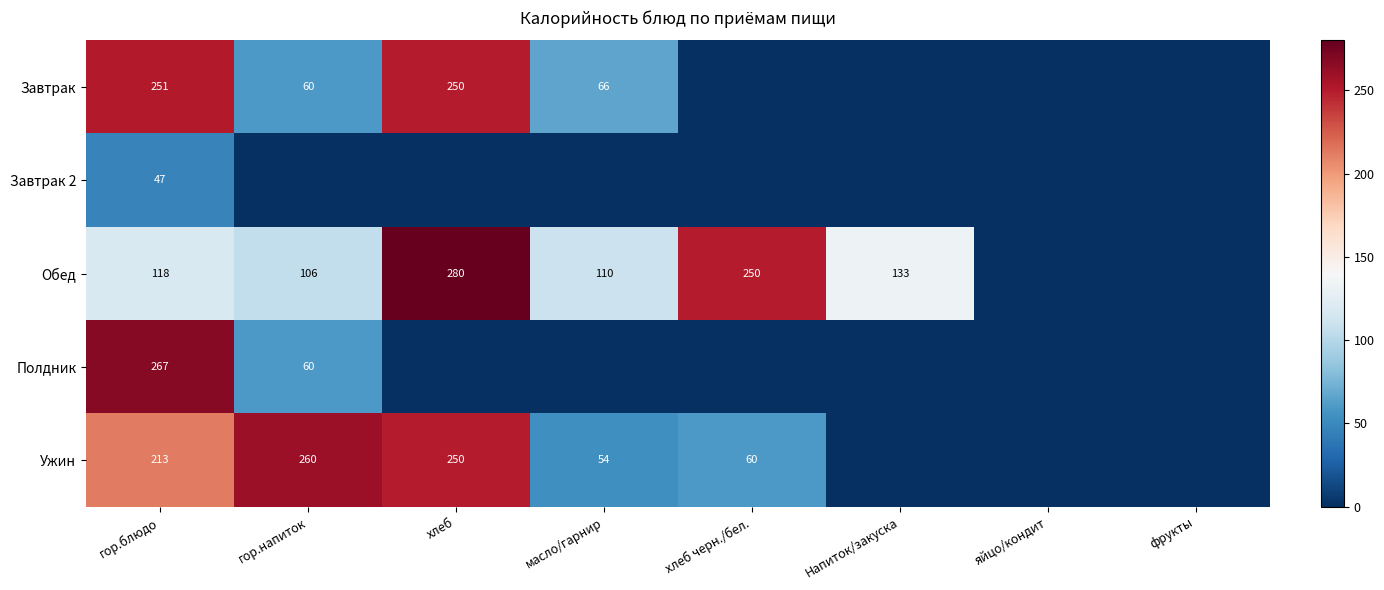

Is it true that Завтрак equals 250 at хлеб?

True